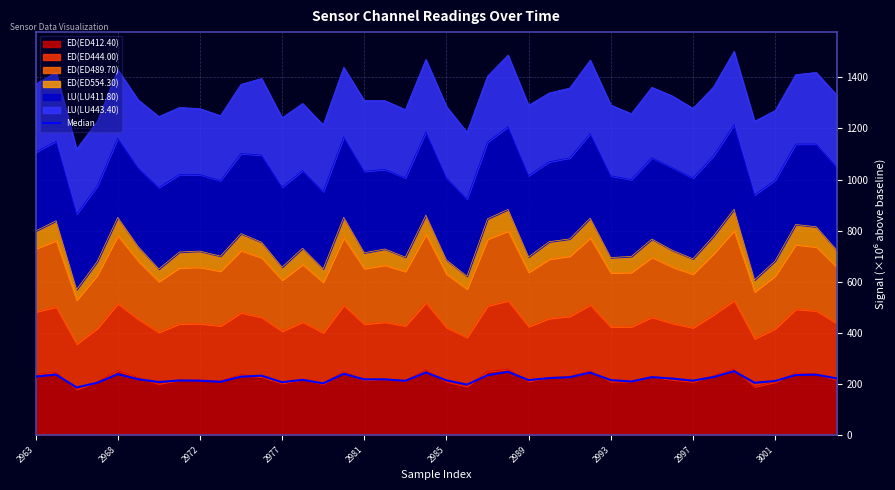

How many lines are shown in the chart?

1